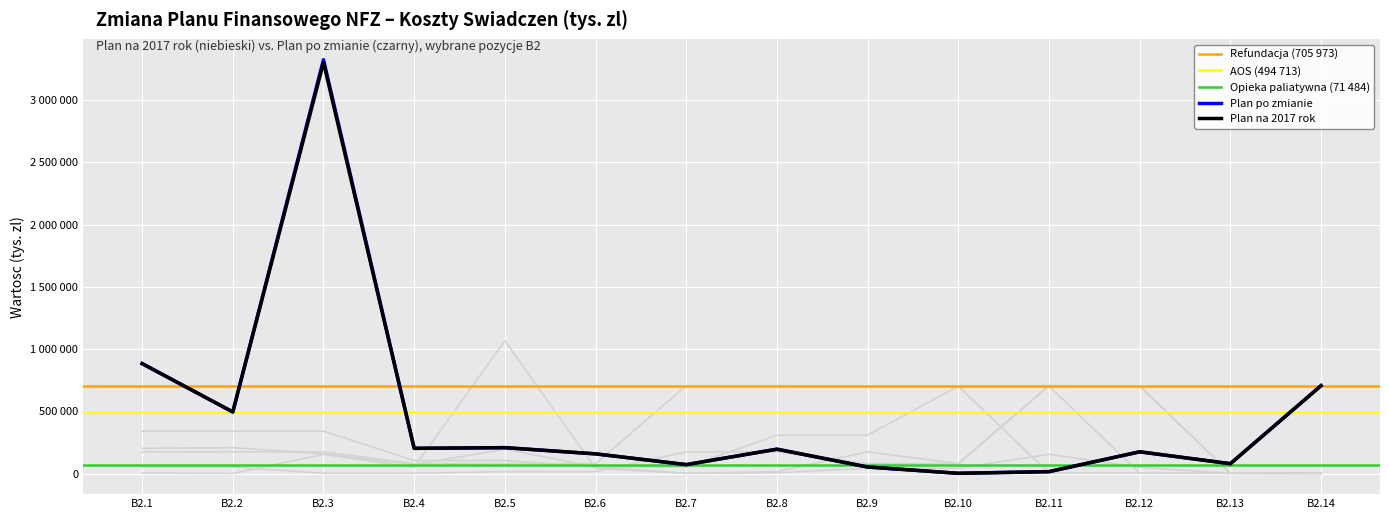

True or false: Plan po zmianie and Plan na 2017 rok intersect in this chart.

False